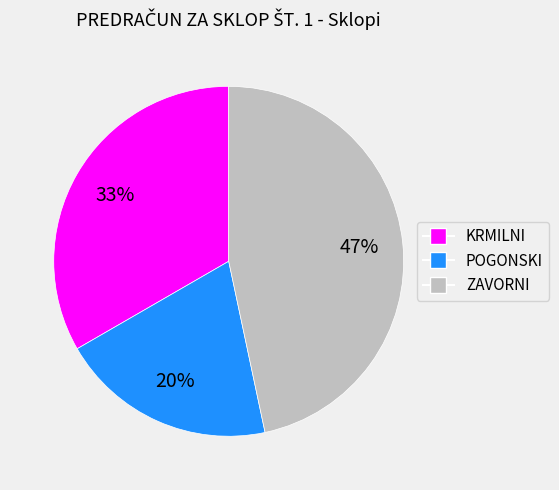

Count the number of slices in the pie.

3